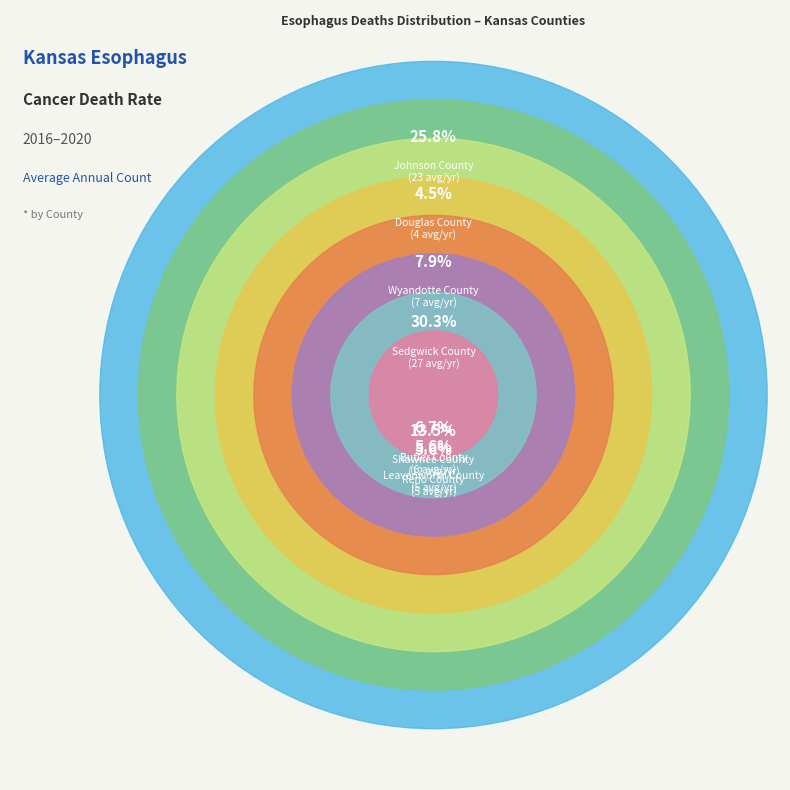

Which category has the smallest portion of the pie?

Douglas County